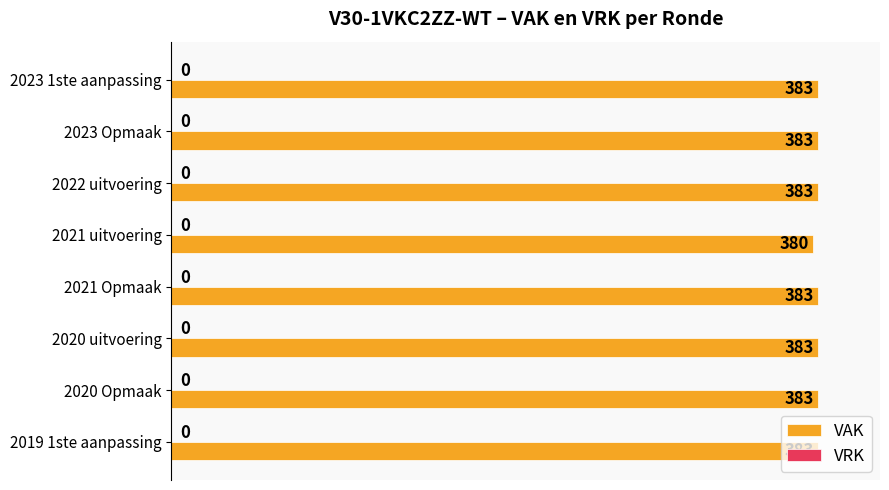

How many categories are shown in the chart?

8